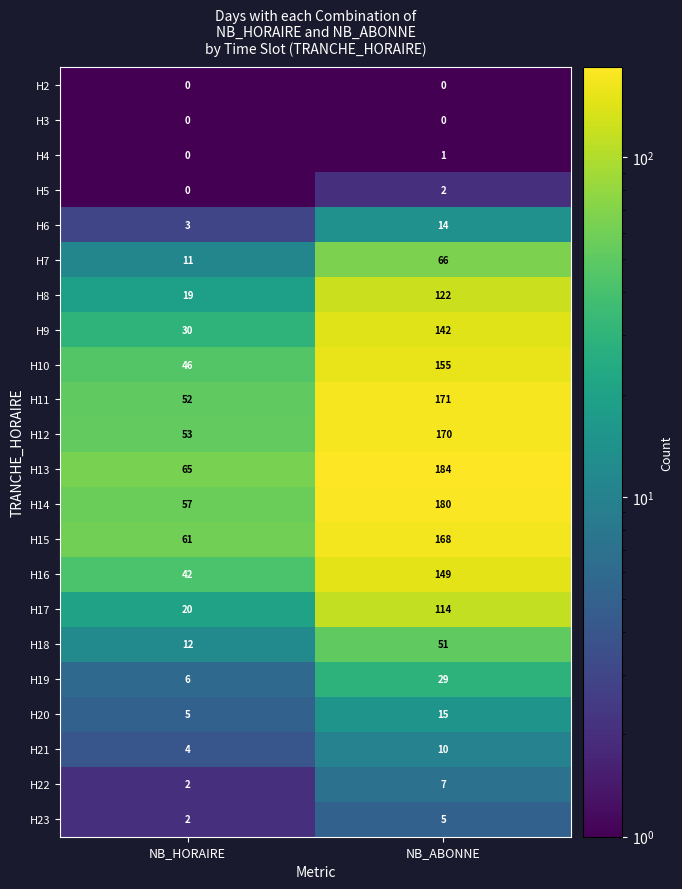

What is the minimum value shown in the chart?

0